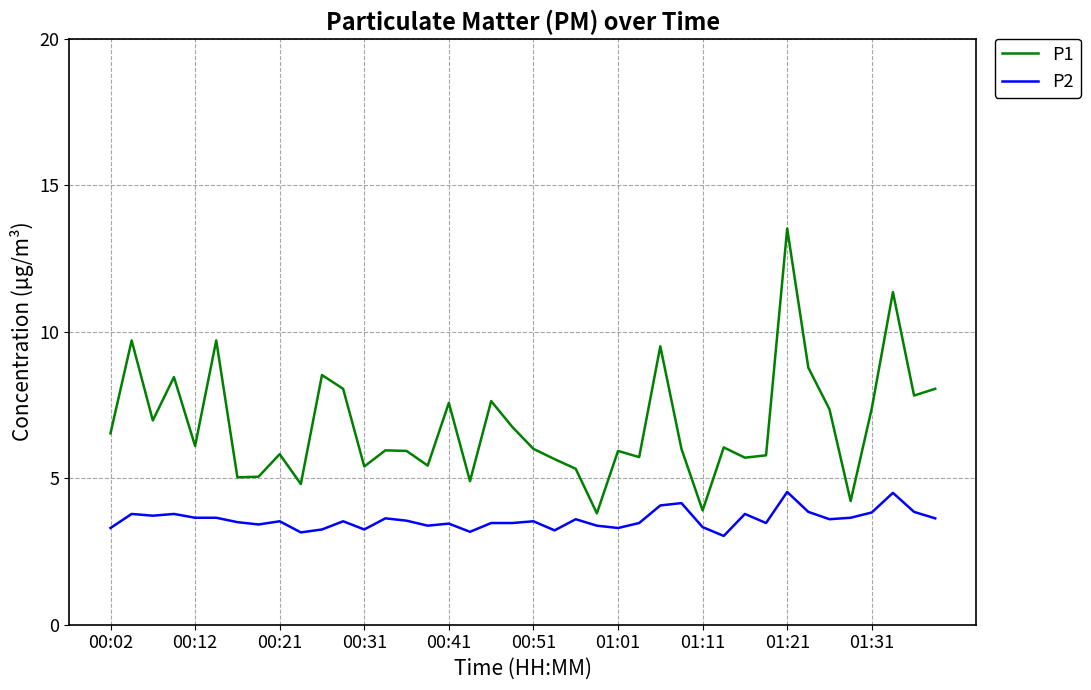

Rank the series by their average value, from highest to lowest.

P1, P2